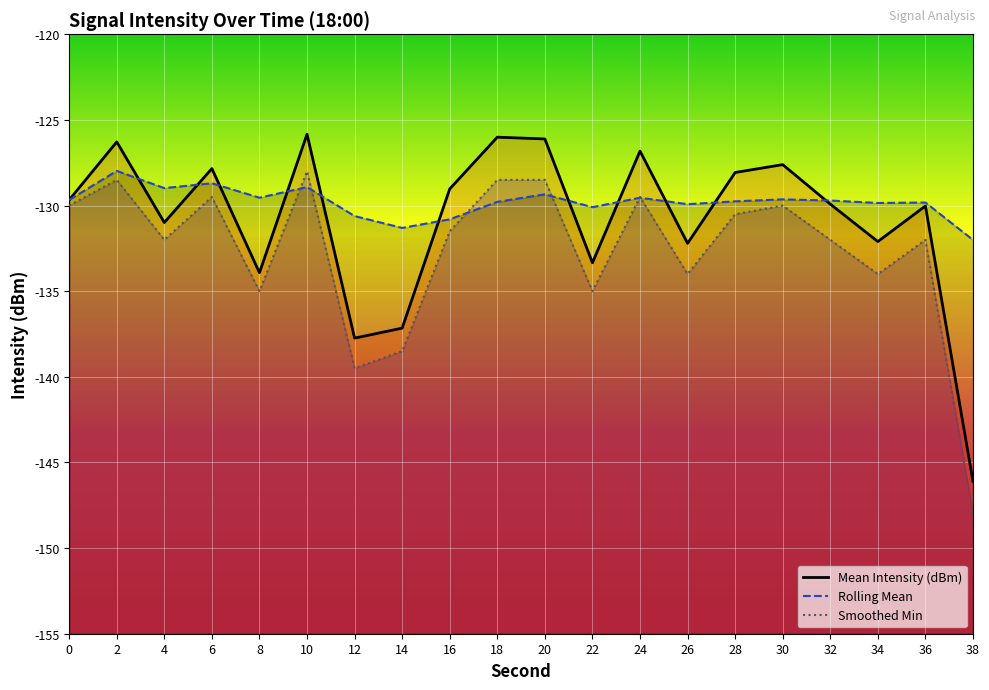

What is the sum of all Smoothed Min values?

-2654.5